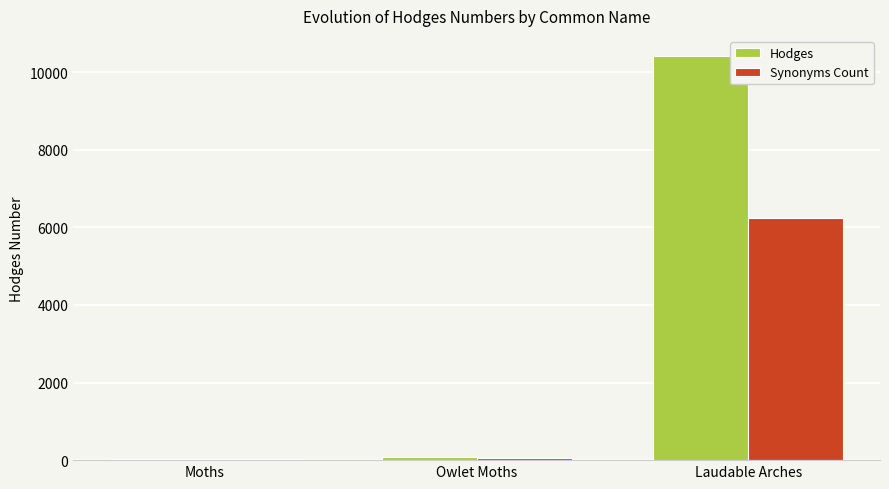

Which series has the largest total across all categories?

Hodges